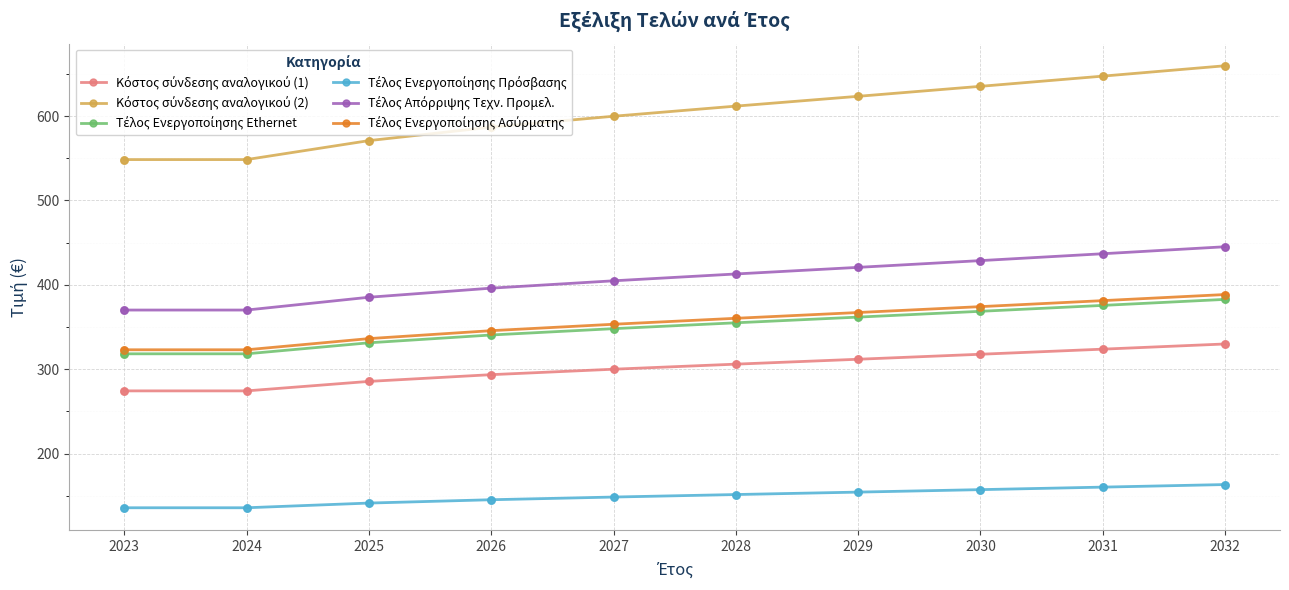

At how many categories does at least one series exceed 579?

7